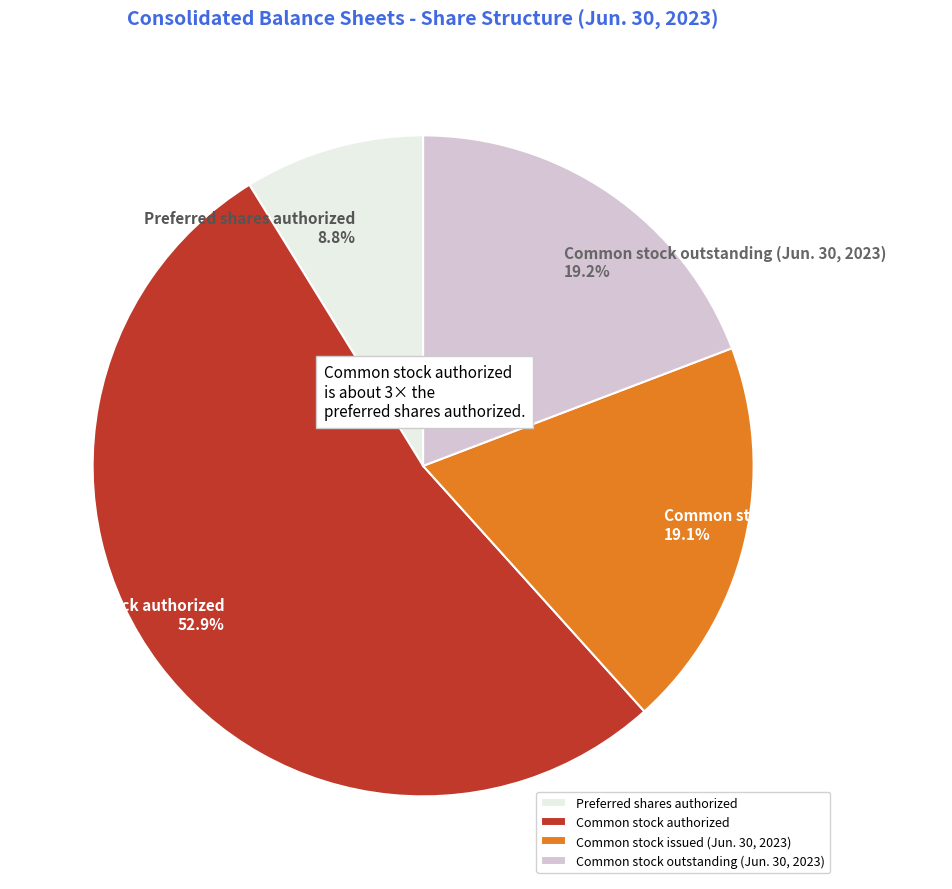

To the nearest percent, what is the combined percentage of Common stock outstanding (Jun. 30, 2023) and Common stock authorized?

72%